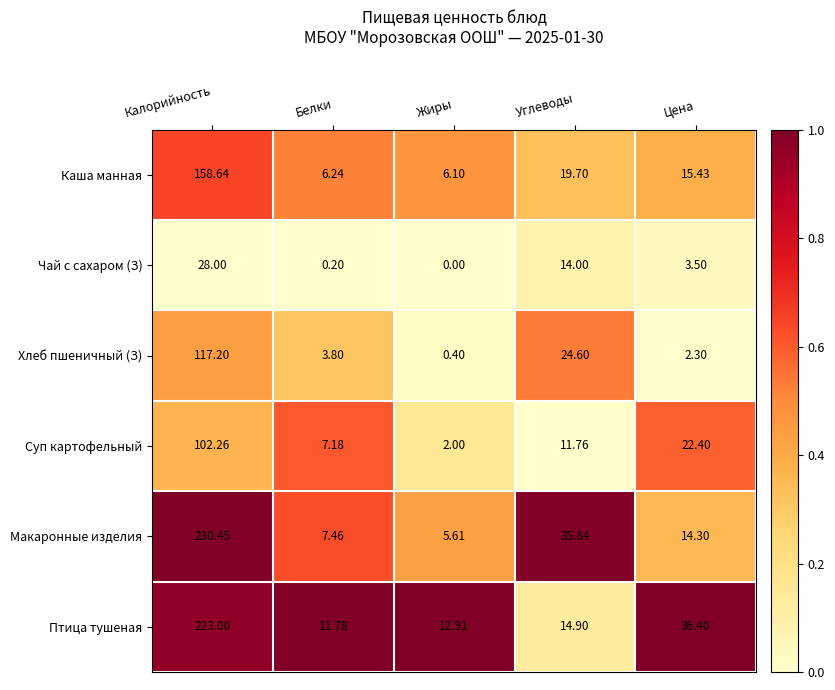

Which series has the widest spread of values?

Макаронные изделия